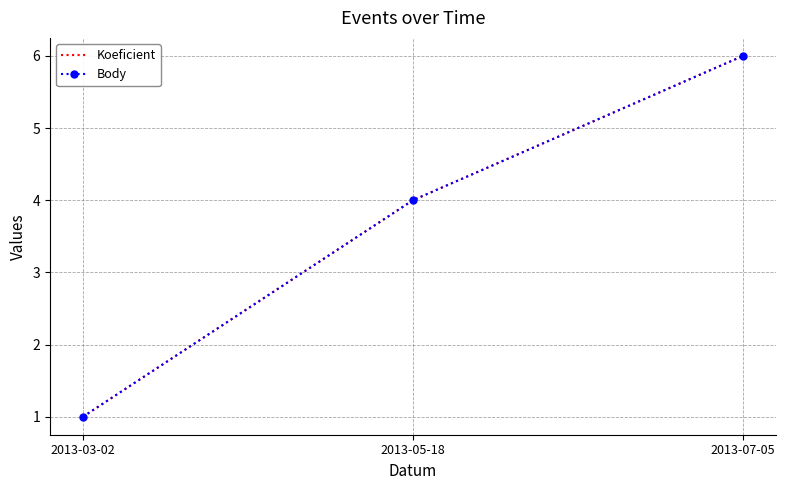

Where does the Koeficient series first go above 4?

2013-07-05